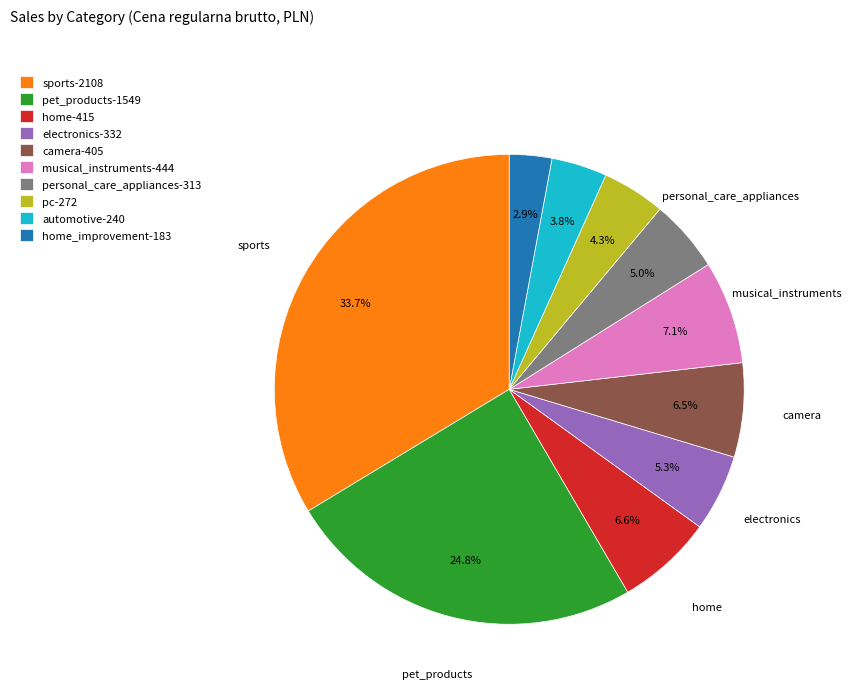

Count the number of slices in the pie.

10